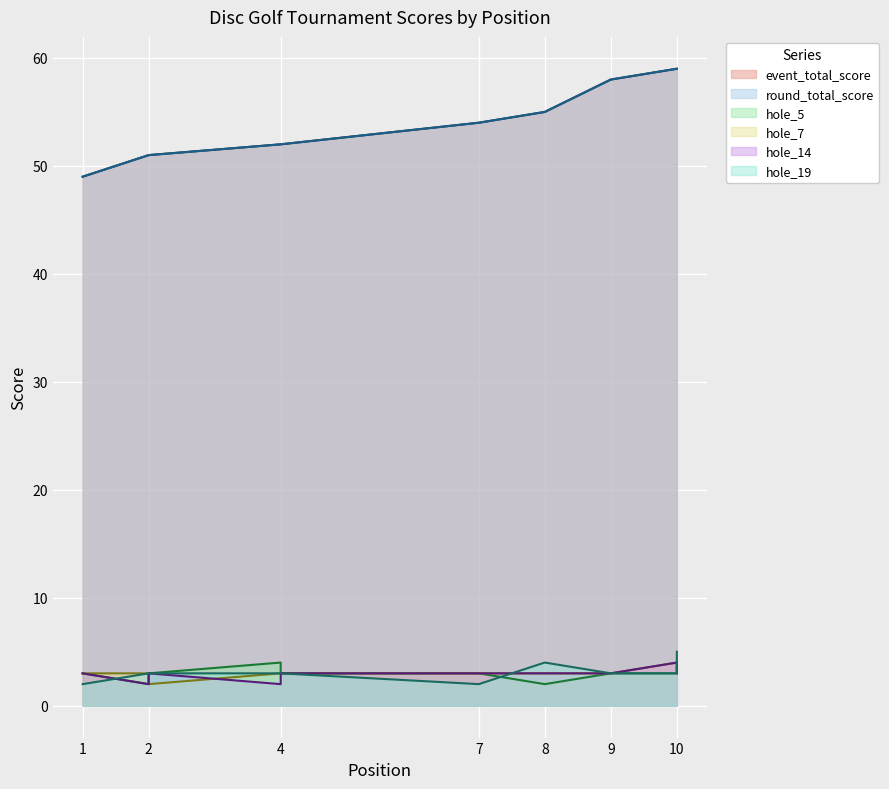

How many lines are shown in the chart?

6